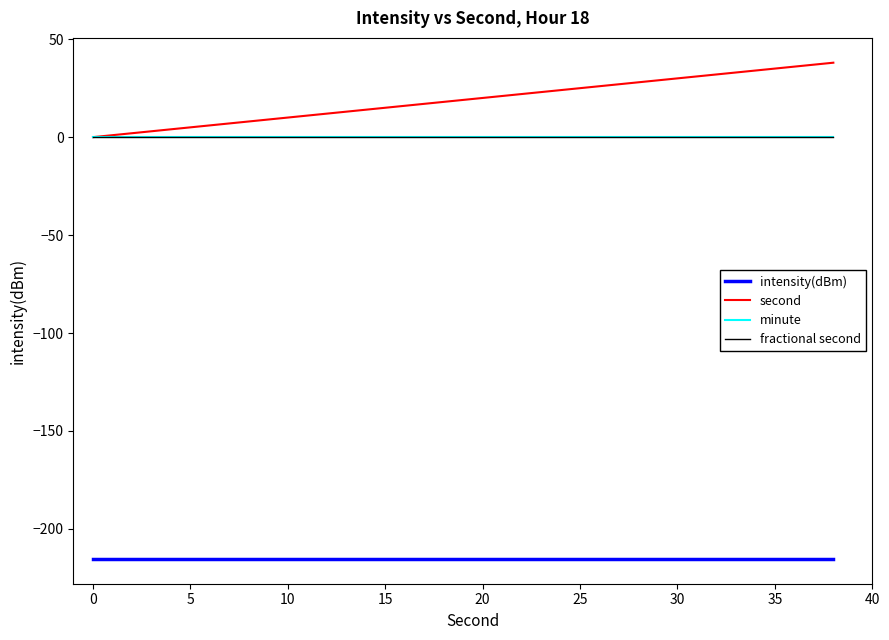

Is this an area chart (filled region under the line)?

No